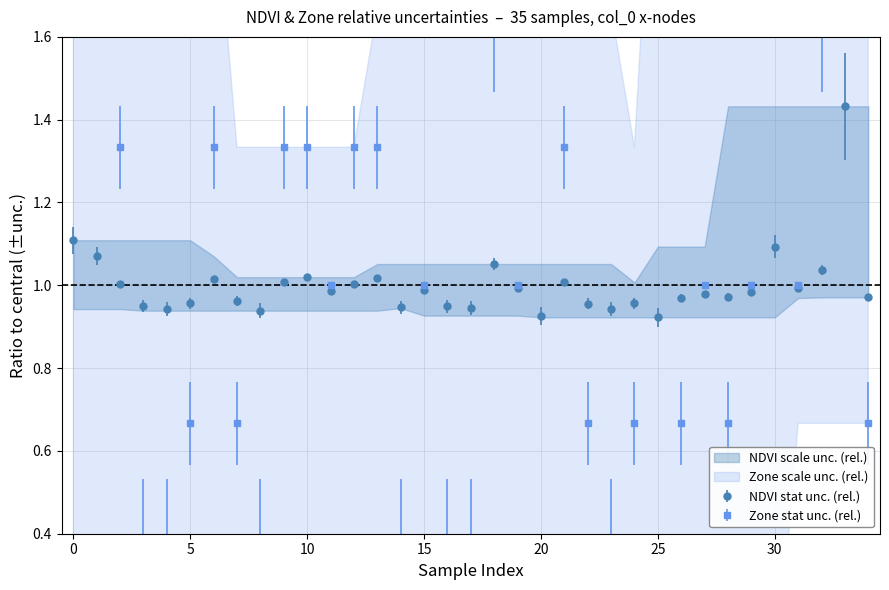

What is the greatest value displayed?

2.7